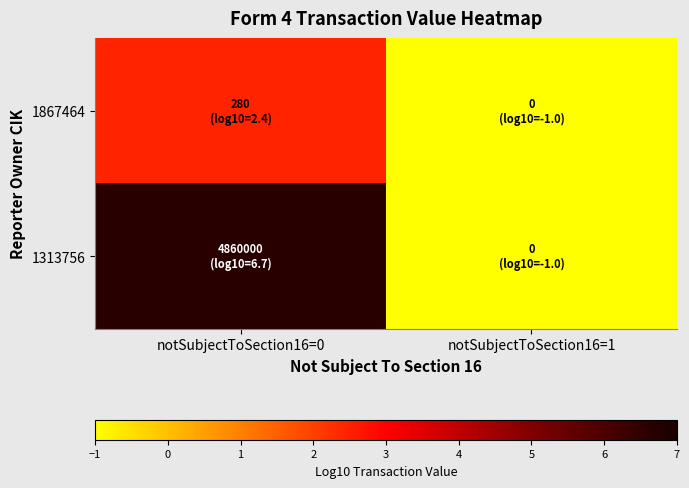

Between notSubjectToSection16=0 and notSubjectToSection16=1, which is larger?

notSubjectToSection16=0